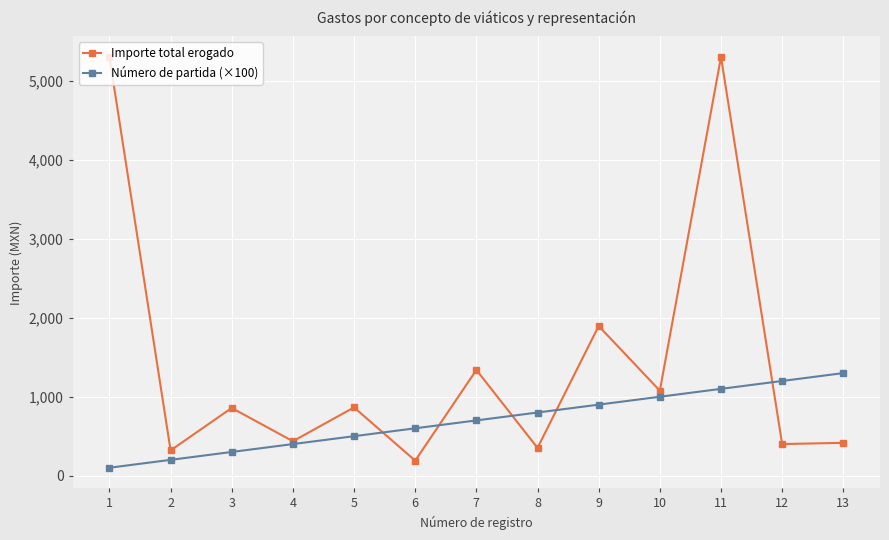

What is the total value across all series at 1?

5408.0